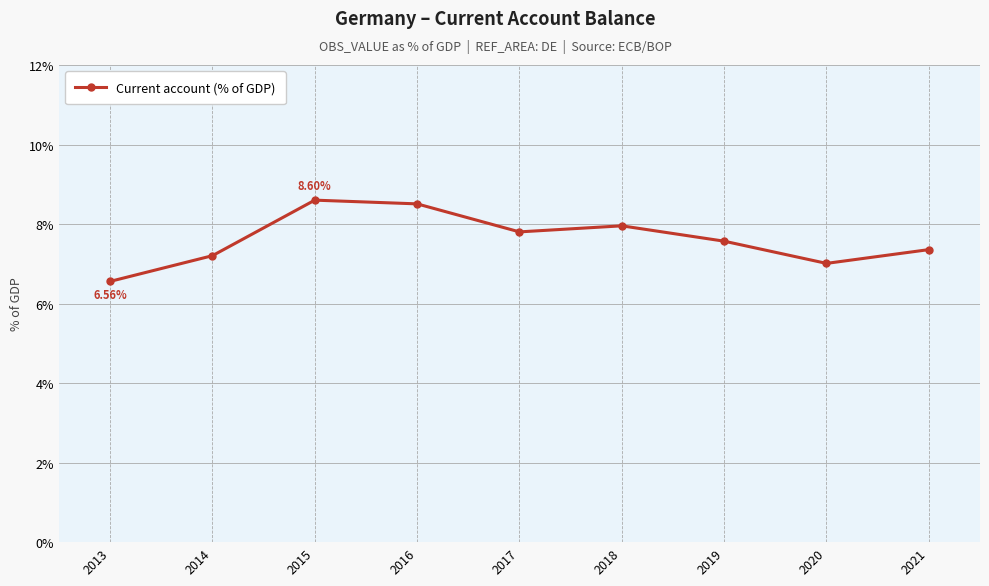

Reading left to right, list all the values displayed in this chart.

2013=6.6	2014=7.2	2015=8.6	2016=8.5	2017=7.8	2018=8.0	2019=7.6	2020=7.0	2021=7.4